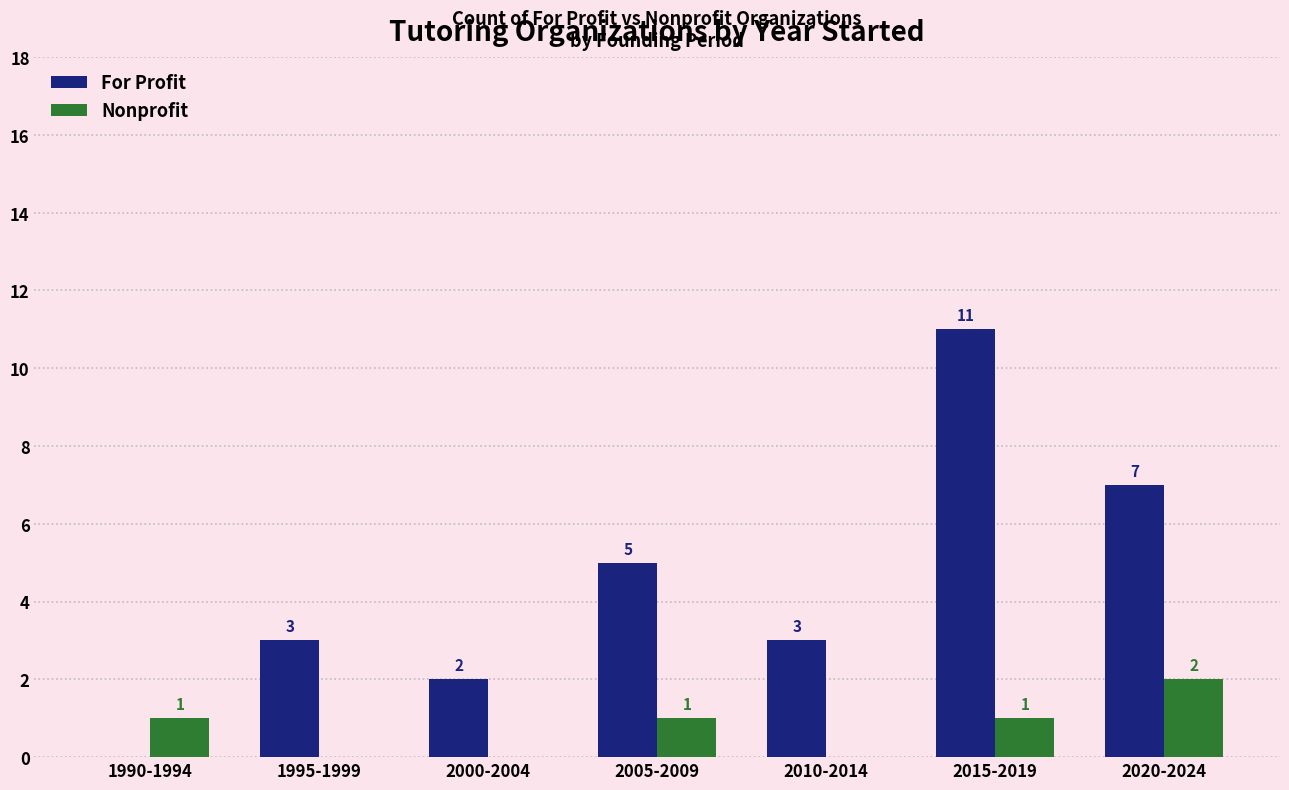

How many positive values does the For Profit series have?

6